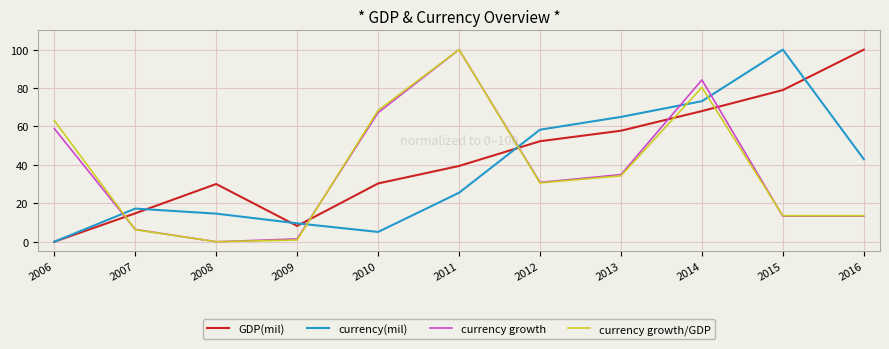

At which category does currency(mil) reach its first local valley?

2010